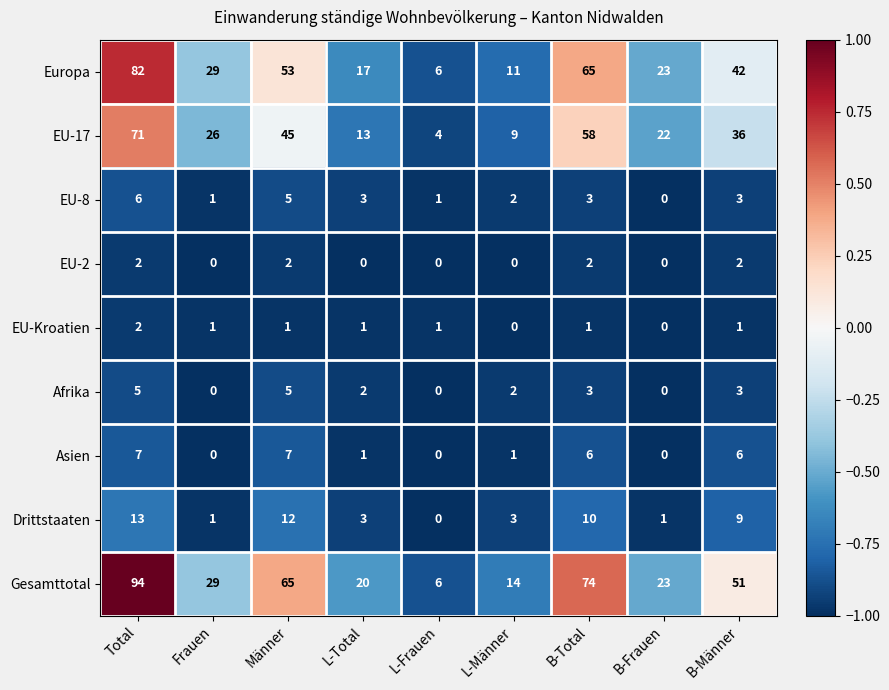

What is the approximate value of EU-17 at B-Frauen, to the nearest 5?

20